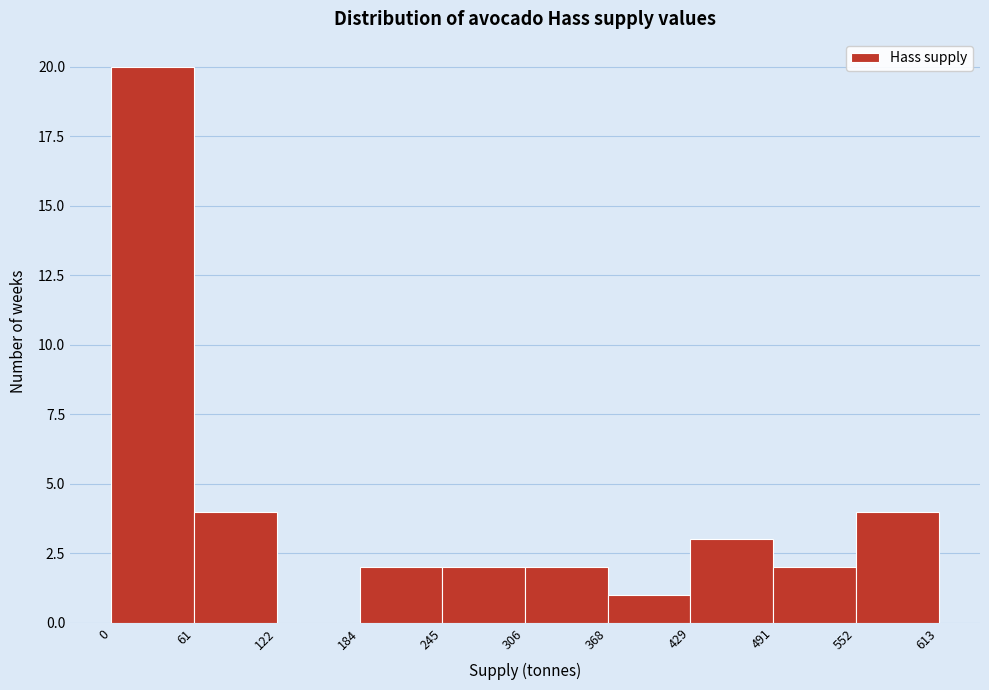

Reading left to right, transcribe this chart: for each bar, give the range it covers on the x-axis and its height. The values are not printed on the chart, so give them approximately, as read against the axis.

0 to 61: 20
61 to 122: 4
122 to 184: 0
184 to 245: 2
245 to 306: 2
306 to 368: 2
368 to 429: 1
429 to 491: 3
491 to 552: 2
552 to 613: 4